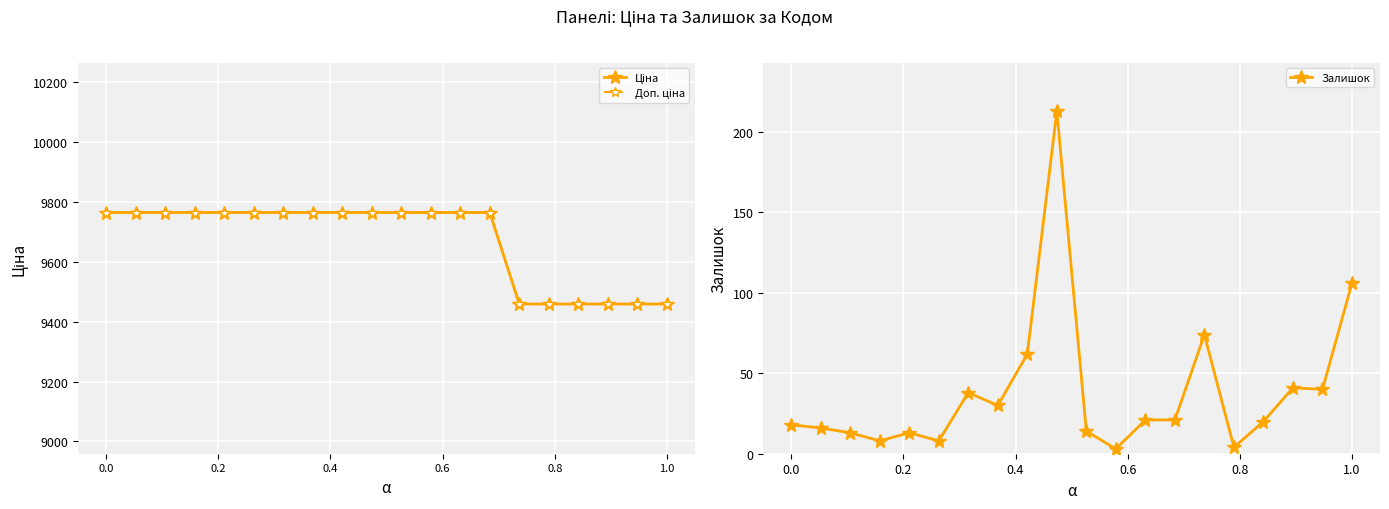

What is the sum of all Доп. ціна values?

193455.1